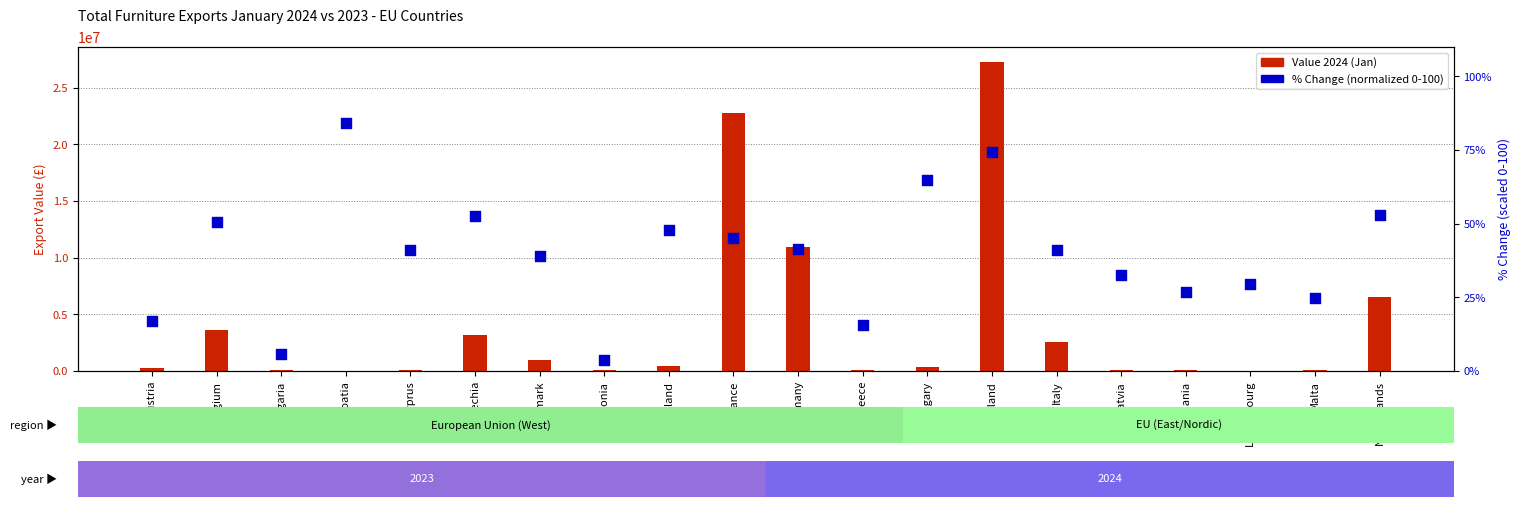

What is the total value across all series at France?

22734323.2